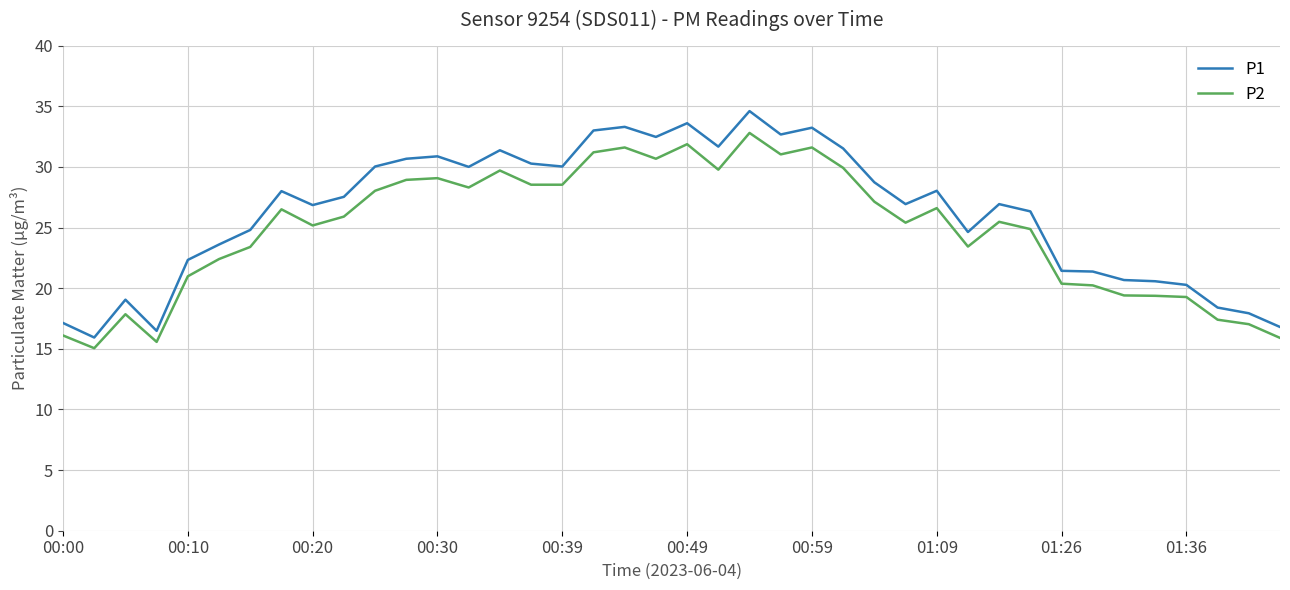

List the series in order of their peak value, lowest first.

P2, P1